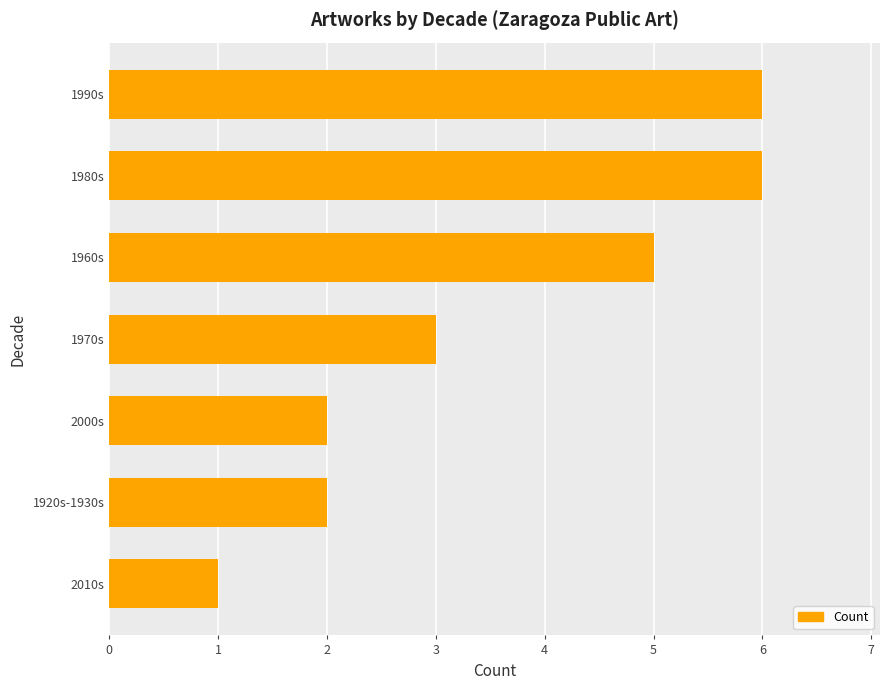

What is the difference between the second highest and minimum values?

5